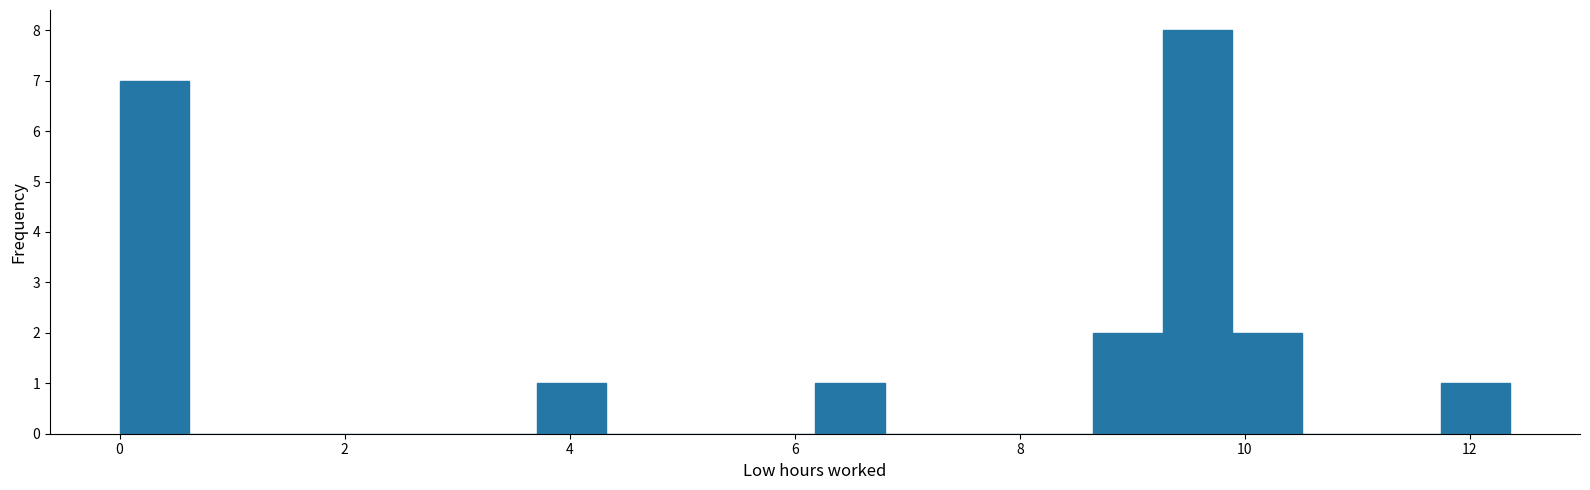

Around what value on the x-axis is the tallest bar? Give the approximate position of its centre, as read against the axis.

9.6